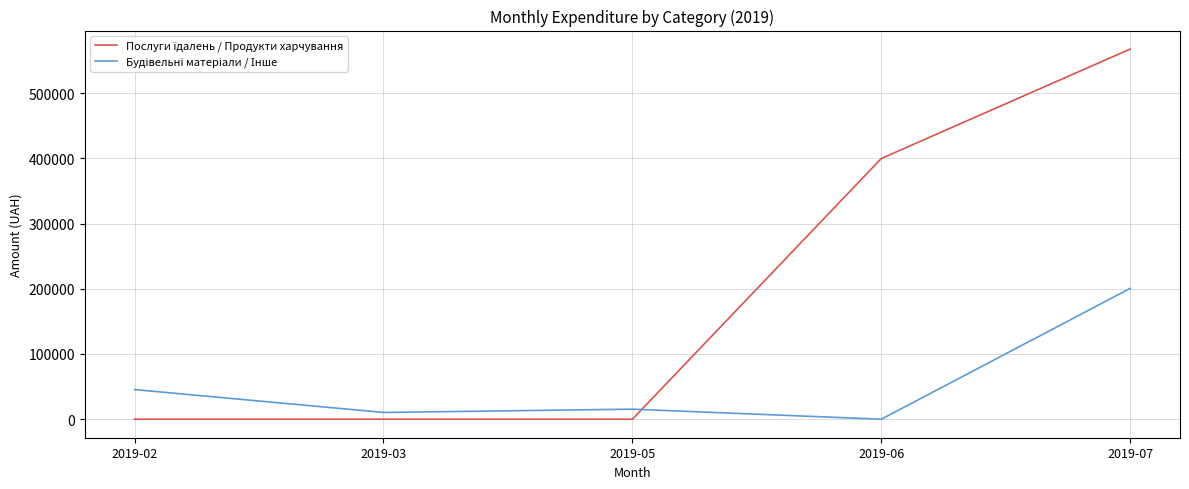

What is the spread (max minus min) of values at 2019-02?

45434.5